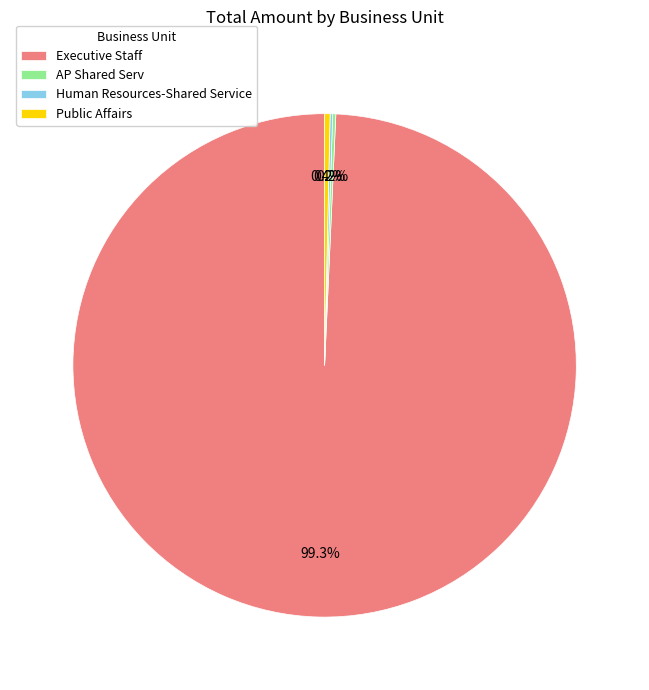

Does any single category account for the majority?

Yes